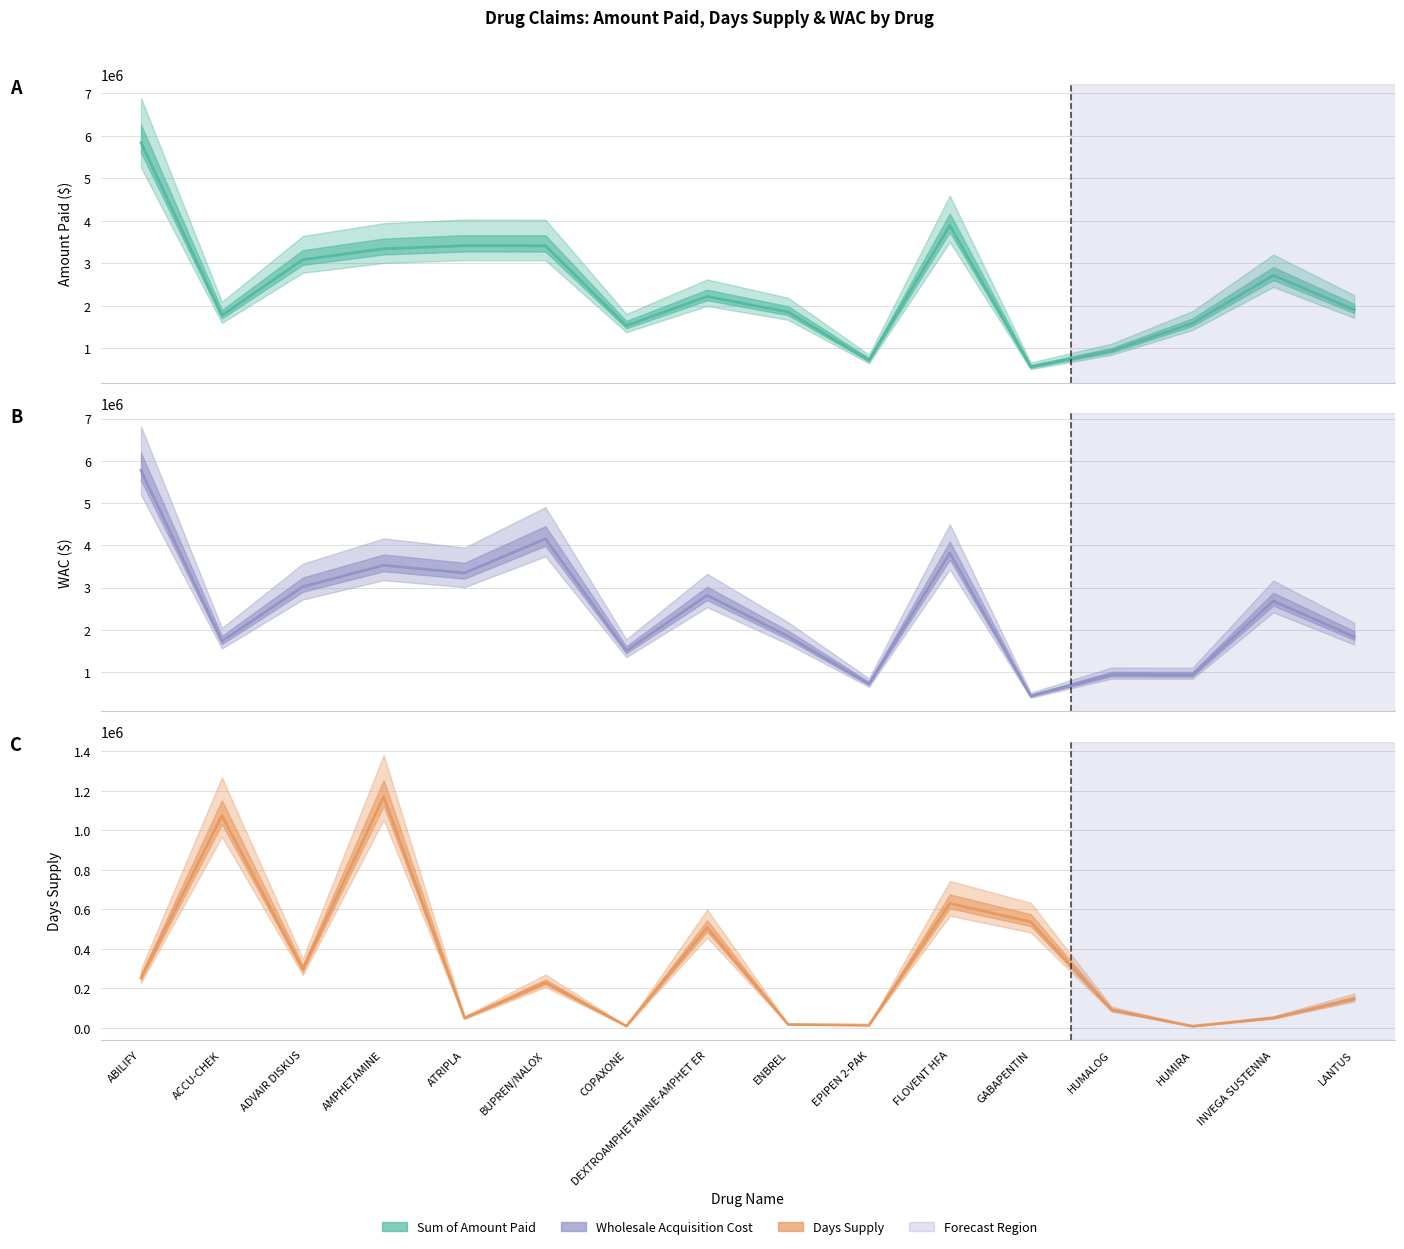

How many interior local peaks does the Days Supply series have?

5